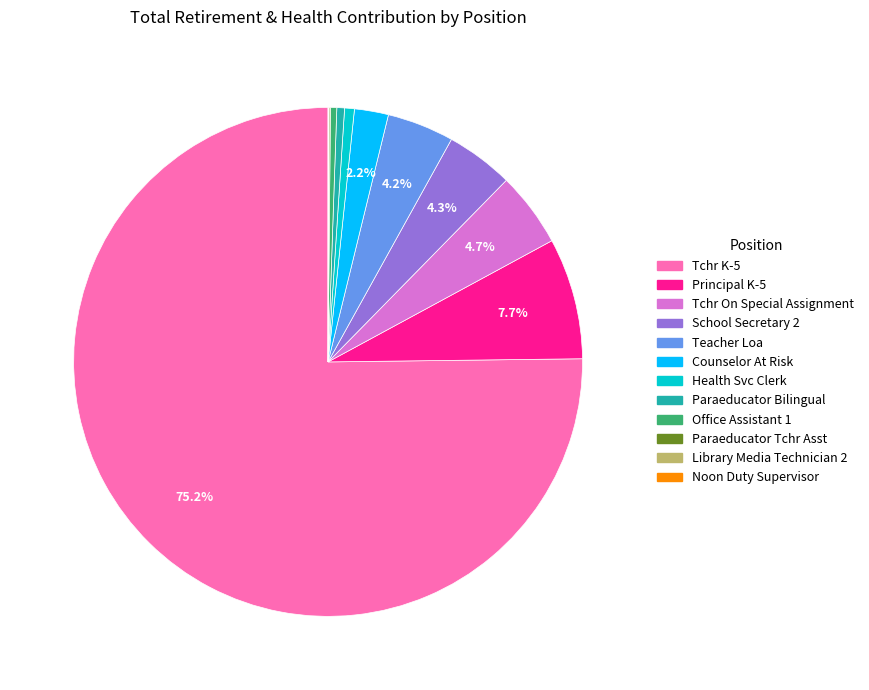

Is there a majority slice in this chart?

Yes